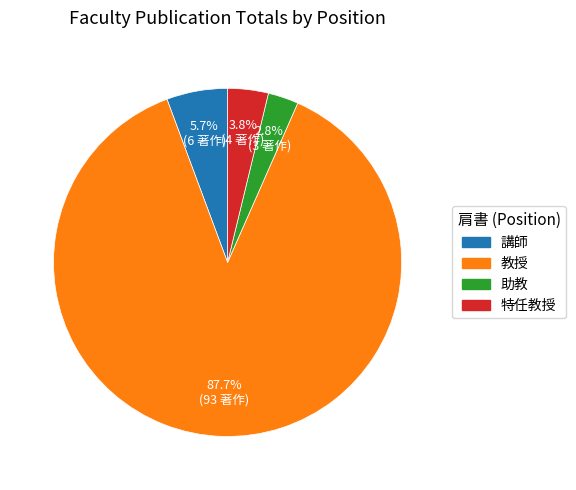

Count the number of slices in the pie.

4